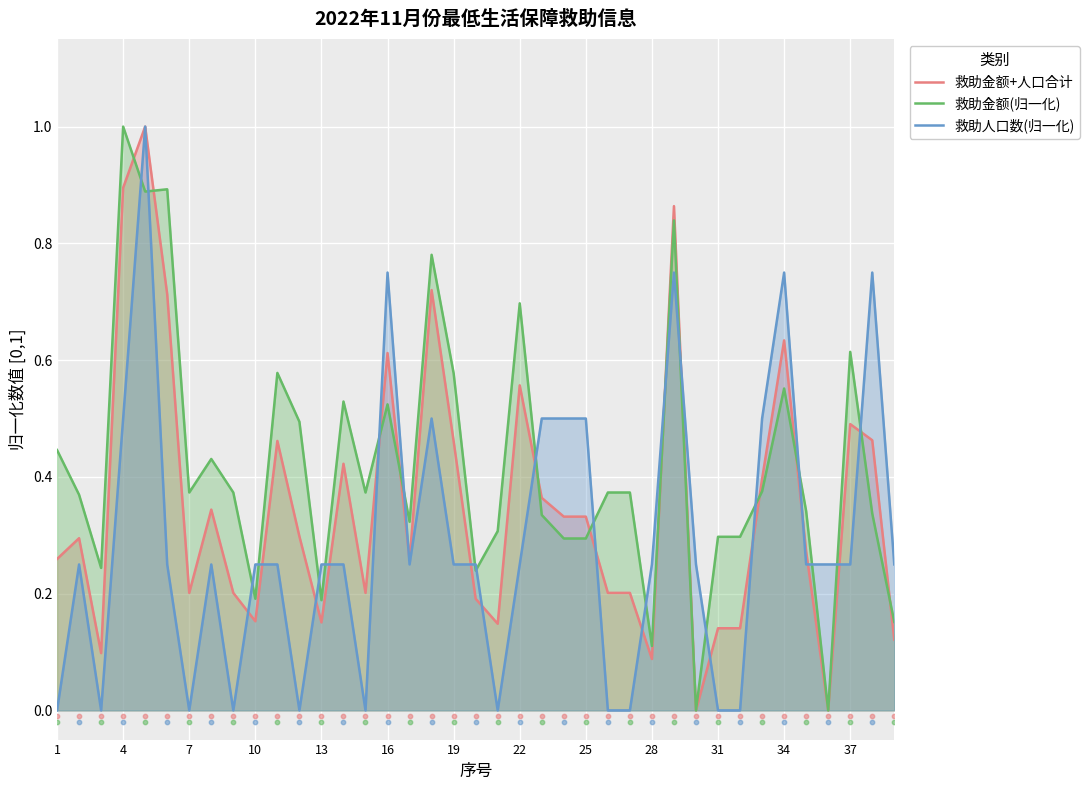

What are all the series names shown in the legend?

救助金额+人口合计, 救助金额(归一化), 救助人口数(归一化)